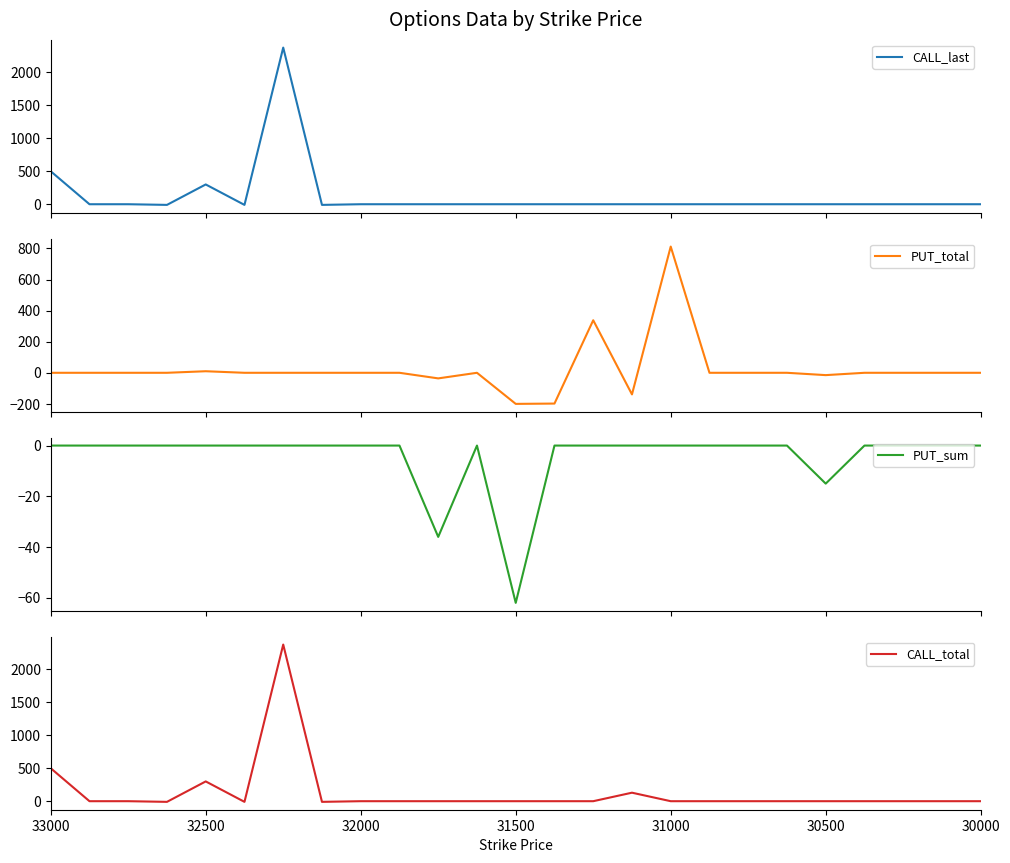

Between 30000 and 31000, which is larger?

30000